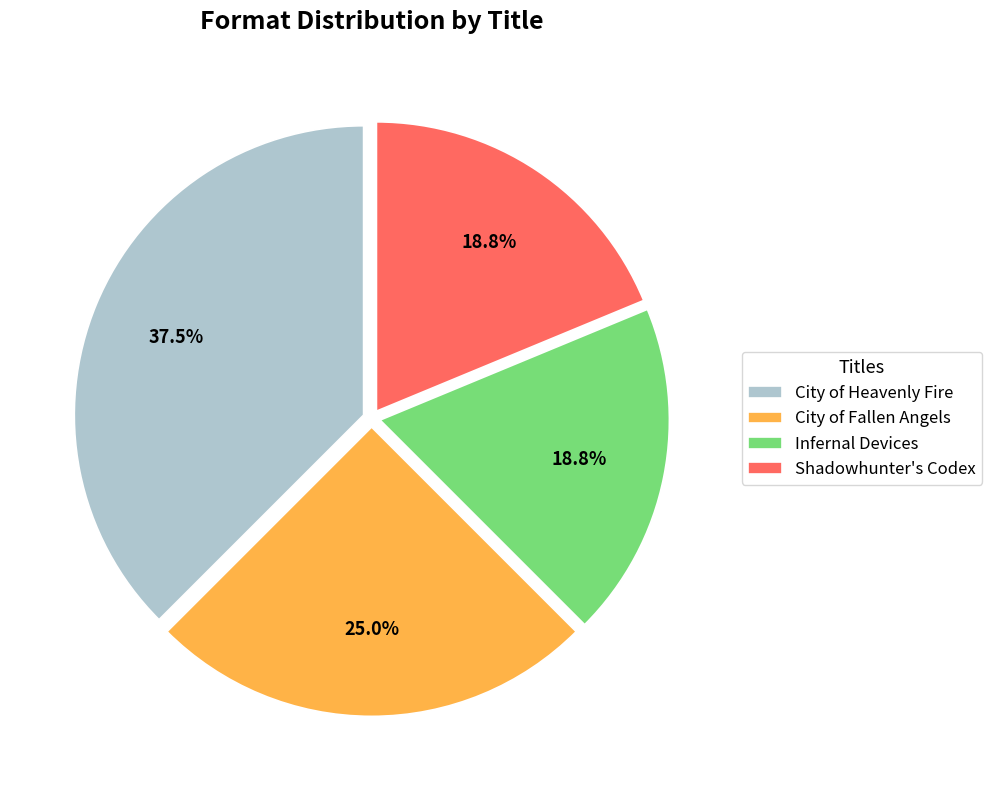

What is the largest slice in the pie chart?

City of Heavenly Fire